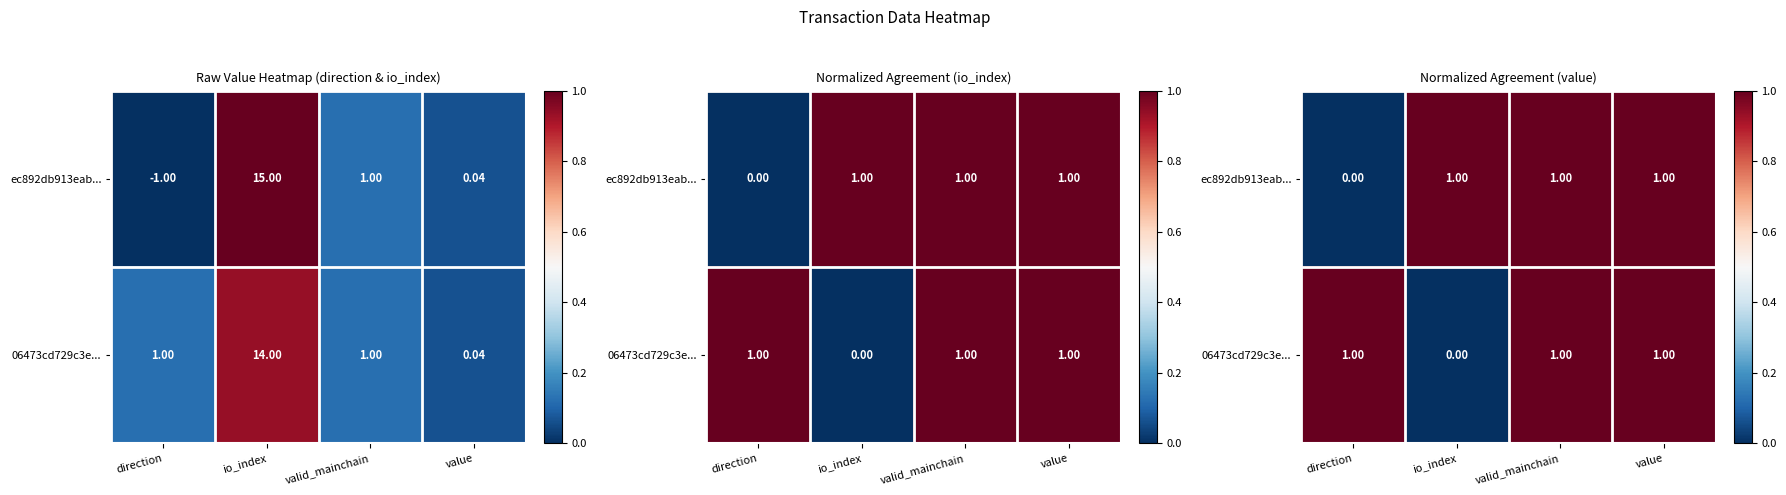

What value does the ec892db913eab... series have at valid_mainchain?

1